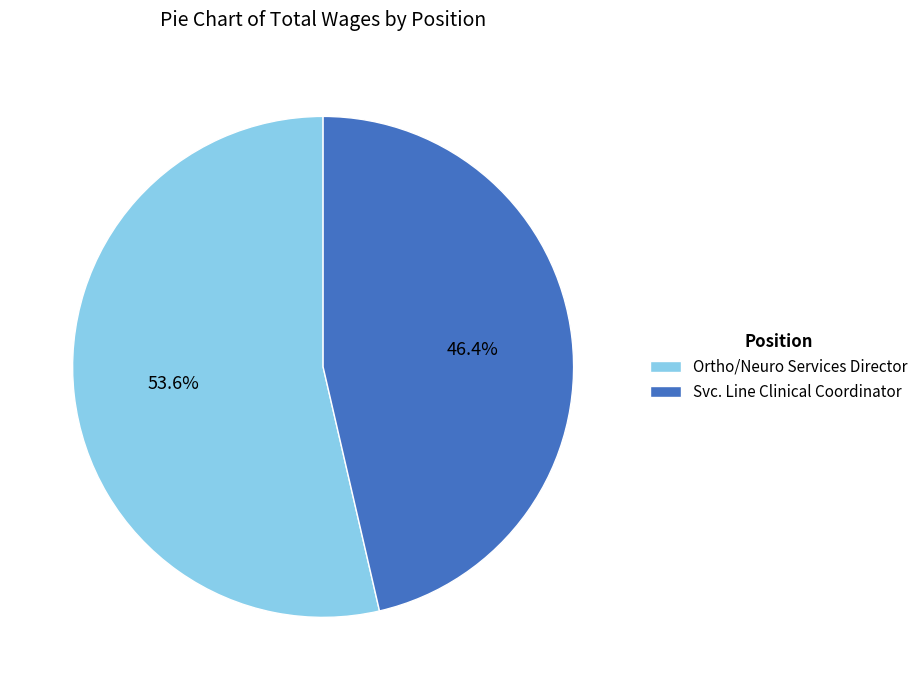

Is it true that Svc. Line Clinical Coordinator is 39% of the pie?

False